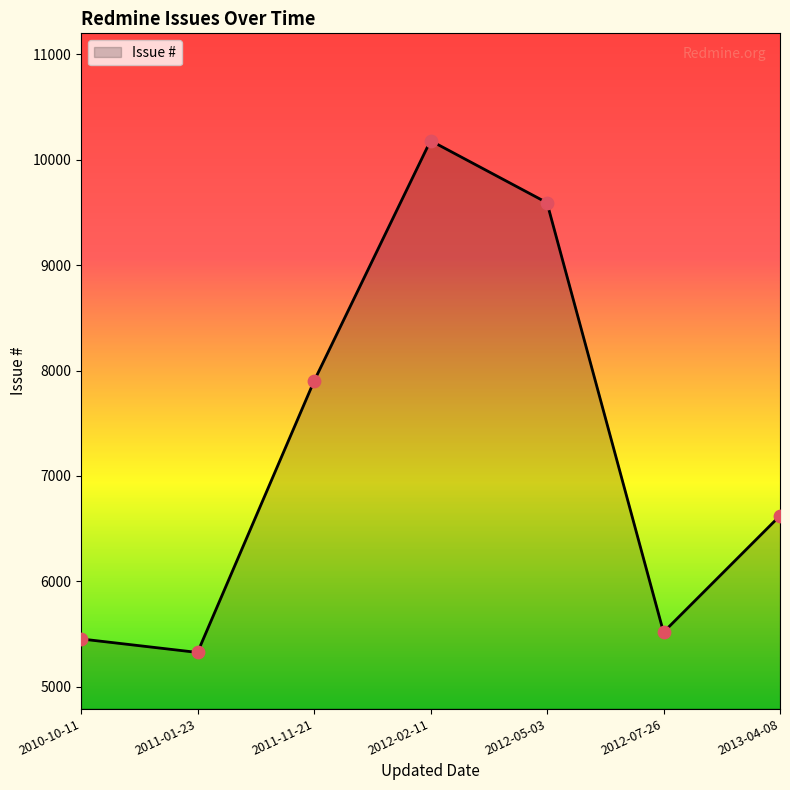

What is the ratio of the value at 2012-07-26 to the value at 2012-05-03?

0.6